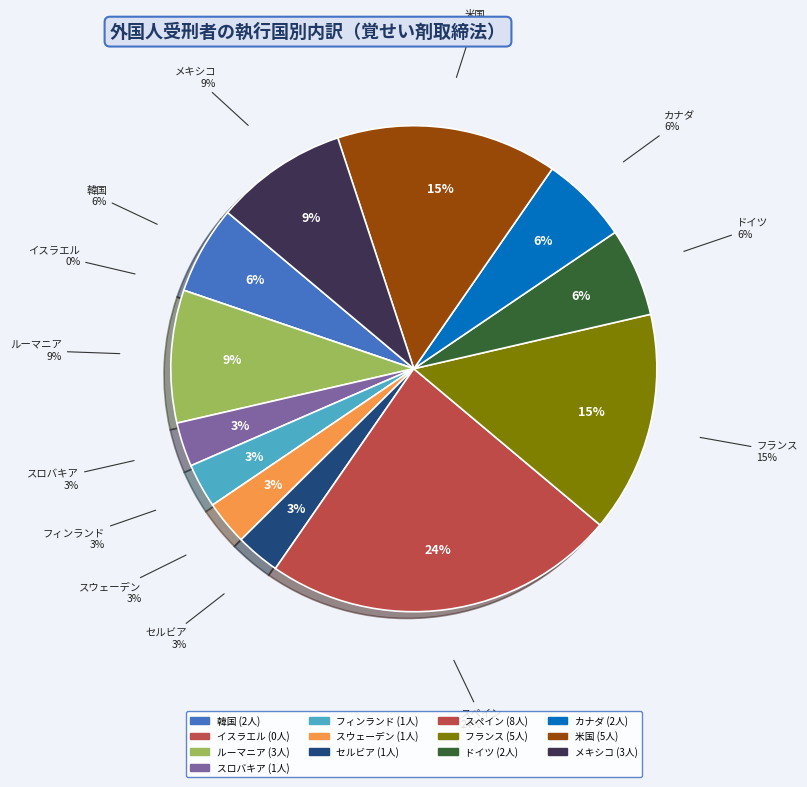

To the nearest percent, what is the average slice percentage?

8%